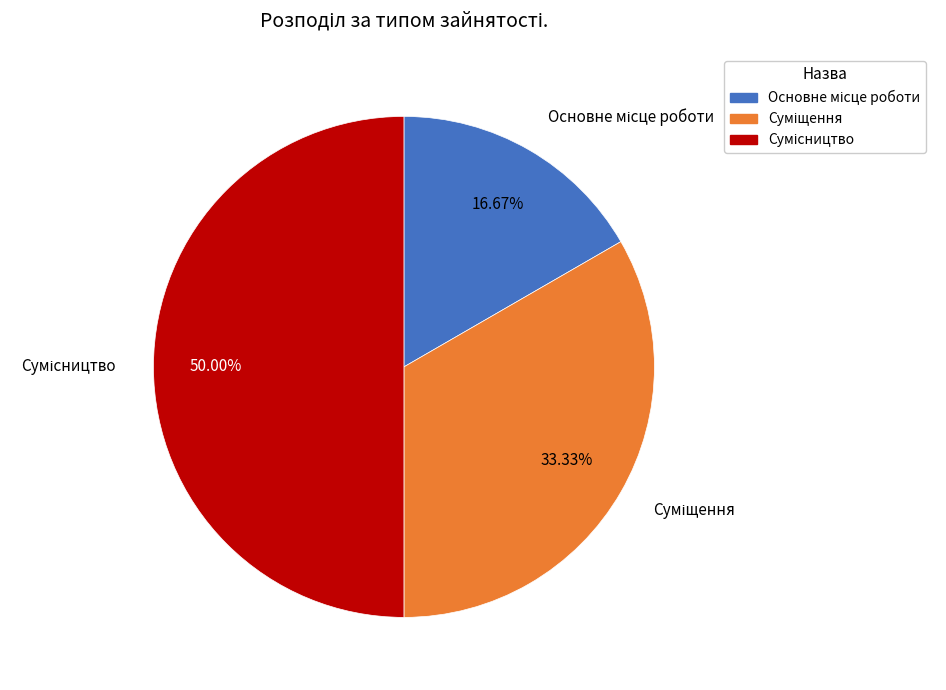

How many segments does this pie chart have?

3